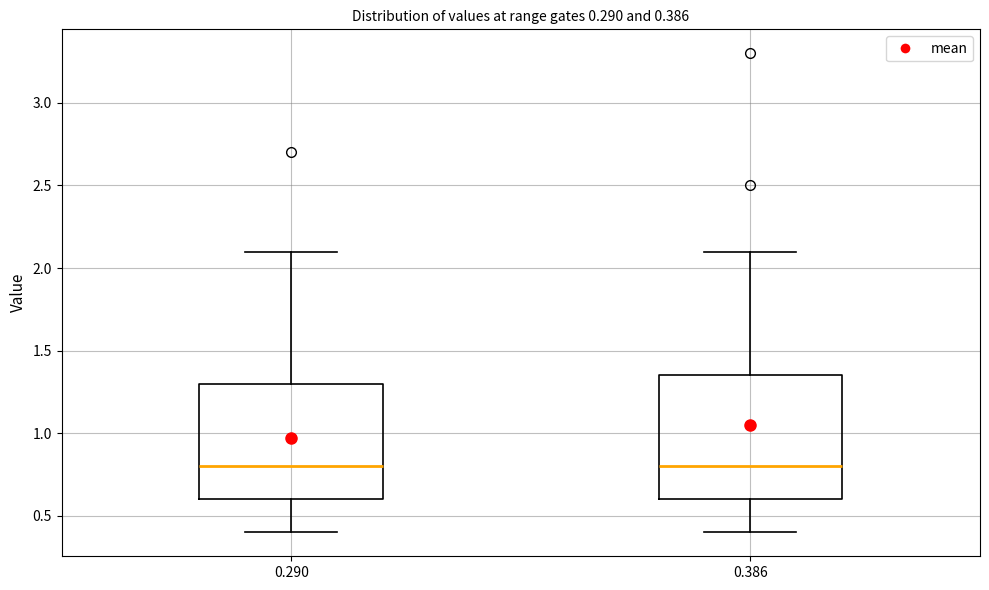

Which box is the tallest, from its lower edge to its upper edge?

0.386